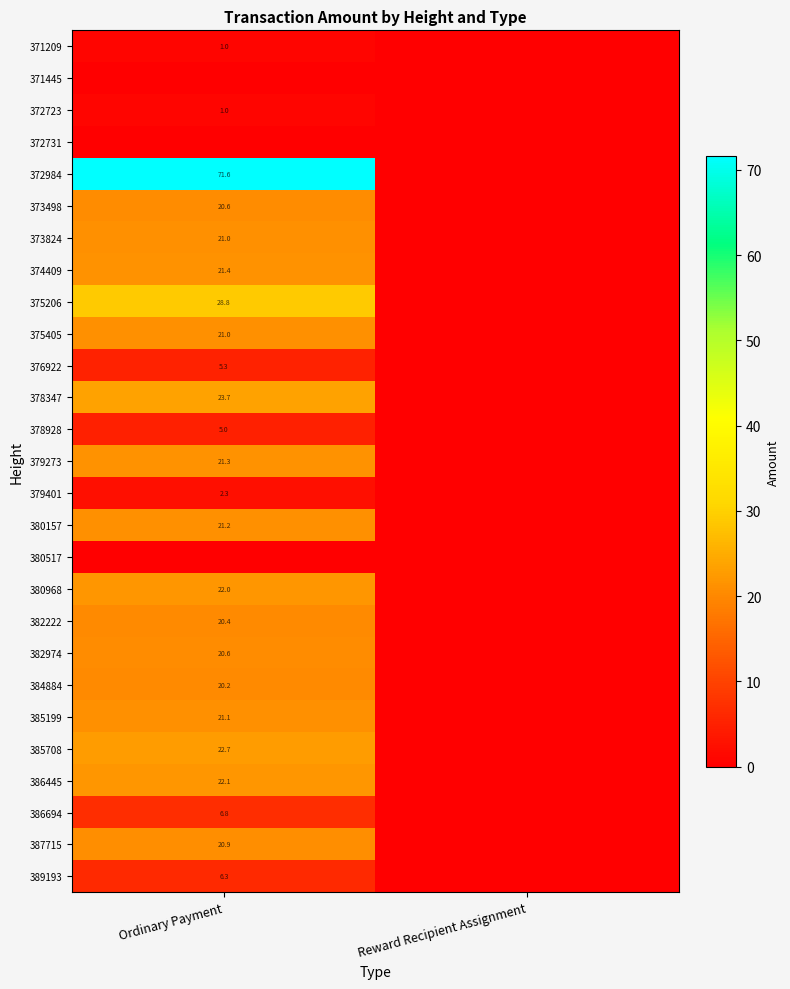

The 386694 series shows 6.8 at Ordinary Payment. True or false?

True